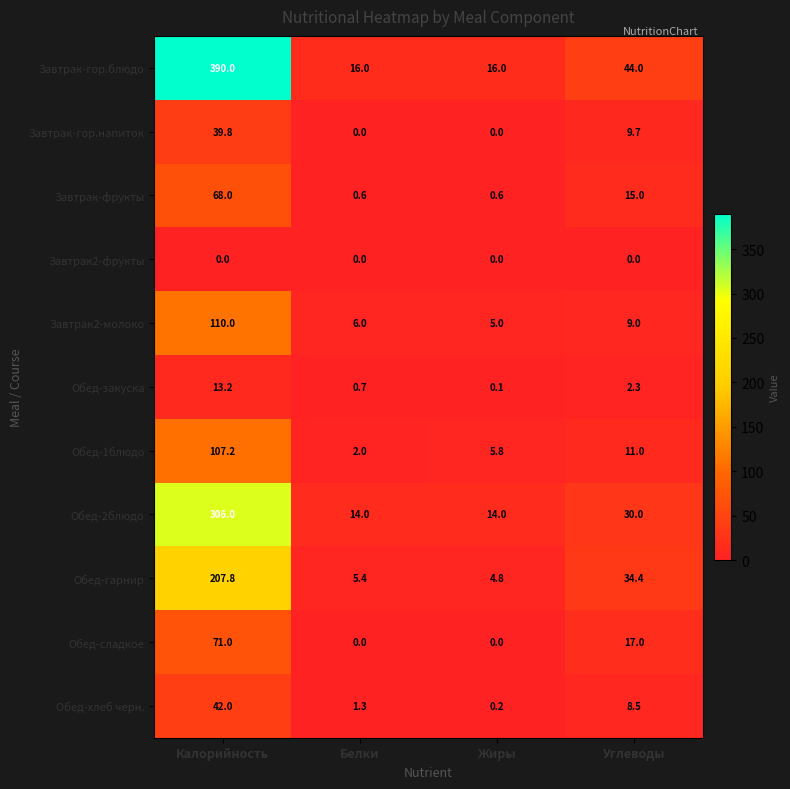

List the series in order of their peak value, highest first.

Завтрак-гор.блюдо, Обед-2блюдо, Обед-гарнир, Завтрак2-молоко, Обед-1блюдо, Обед-сладкое, Завтрак-фрукты, Обед-хлеб черн., Завтрак-гор.напиток, Обед-закуска, Завтрак2-фрукты